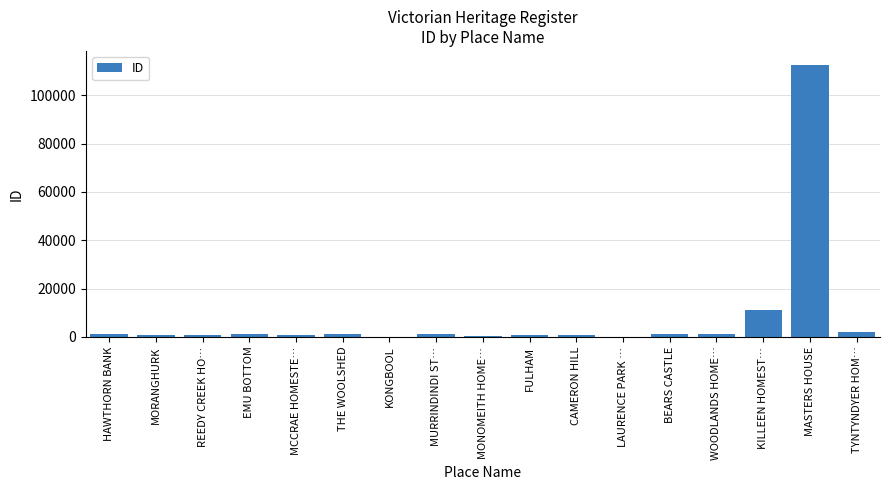

True or false: the data shows 170351 at MASTERS HOUSE.

False